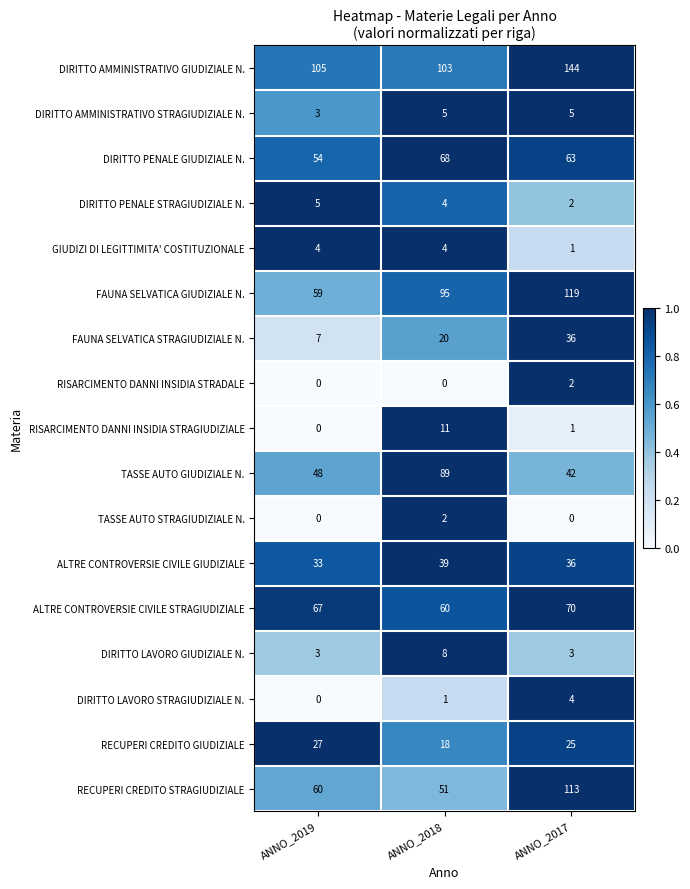

What is the total value across all series at ANNO_2017?

666